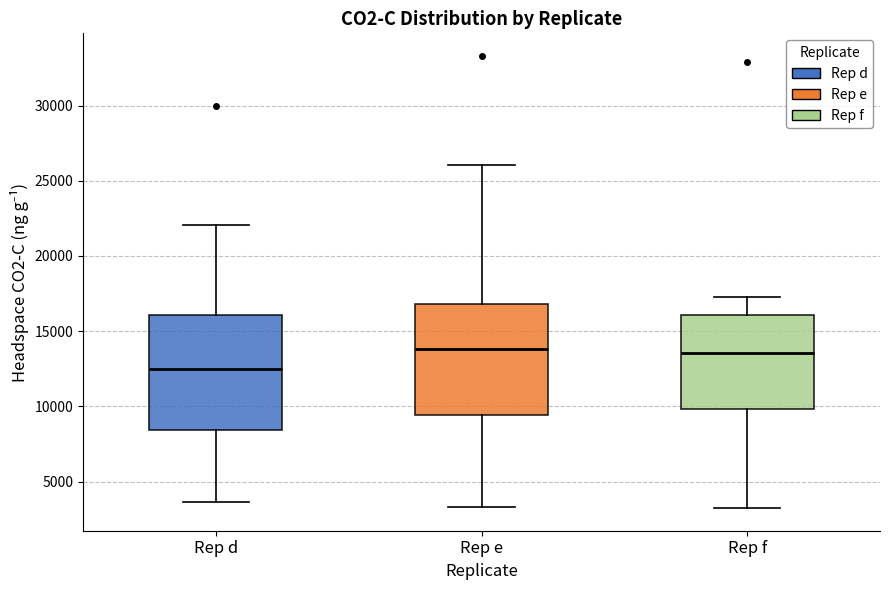

Reading left to right, read every box against the y-axis: the position of its median line, the range the box covers, and the ends of its whiskers. The values are not printed on the chart, so give them approximately, as read against the axis.

Rep d: median 12500, box 8500 to 16000, whiskers 3500 to 22000
Rep e: median 14000, box 9500 to 17000, whiskers 3500 to 26000
Rep f: median 13500, box 10000 to 16000, whiskers 3000 to 17500